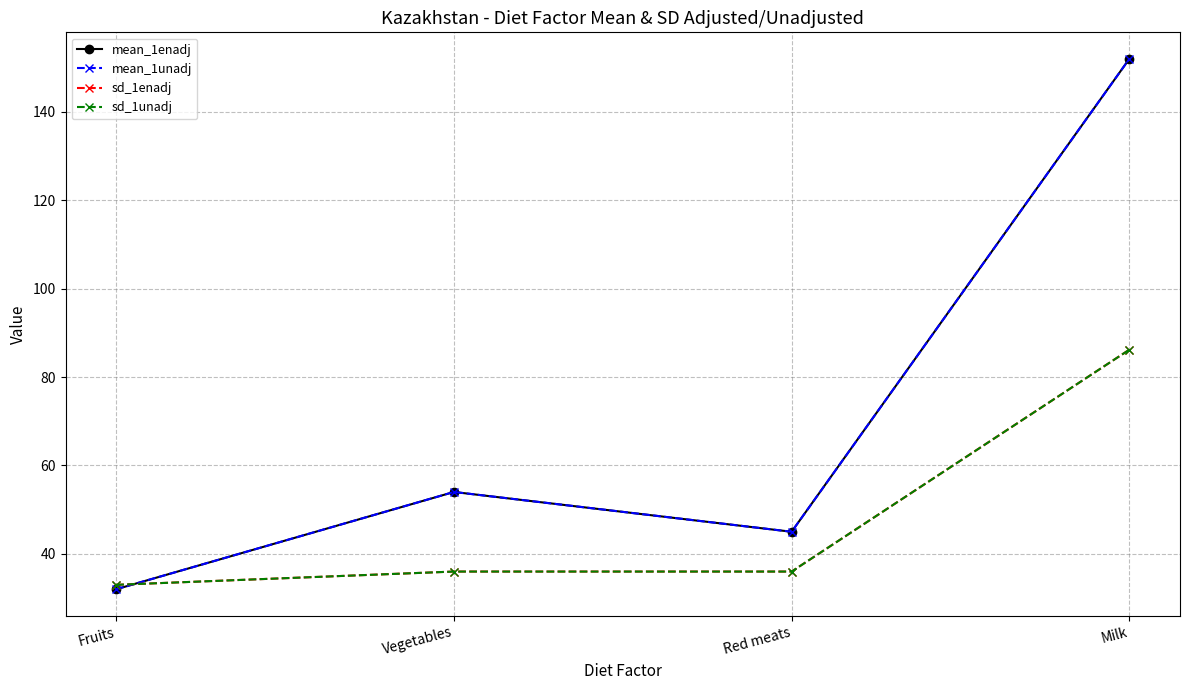

Reading left to right, list all the values displayed in this chart.

mean_1enadj: Fruits=32.0	Vegetables=54.0	Red meats=45.0	Milk=152.0
mean_1unadj: Fruits=32.0	Vegetables=54.0	Red meats=45.0	Milk=152.0
sd_1enadj: Fruits=33.0	Vegetables=36.0	Red meats=36.0	Milk=86.2
sd_1unadj: Fruits=33.0	Vegetables=36.0	Red meats=36.0	Milk=86.2